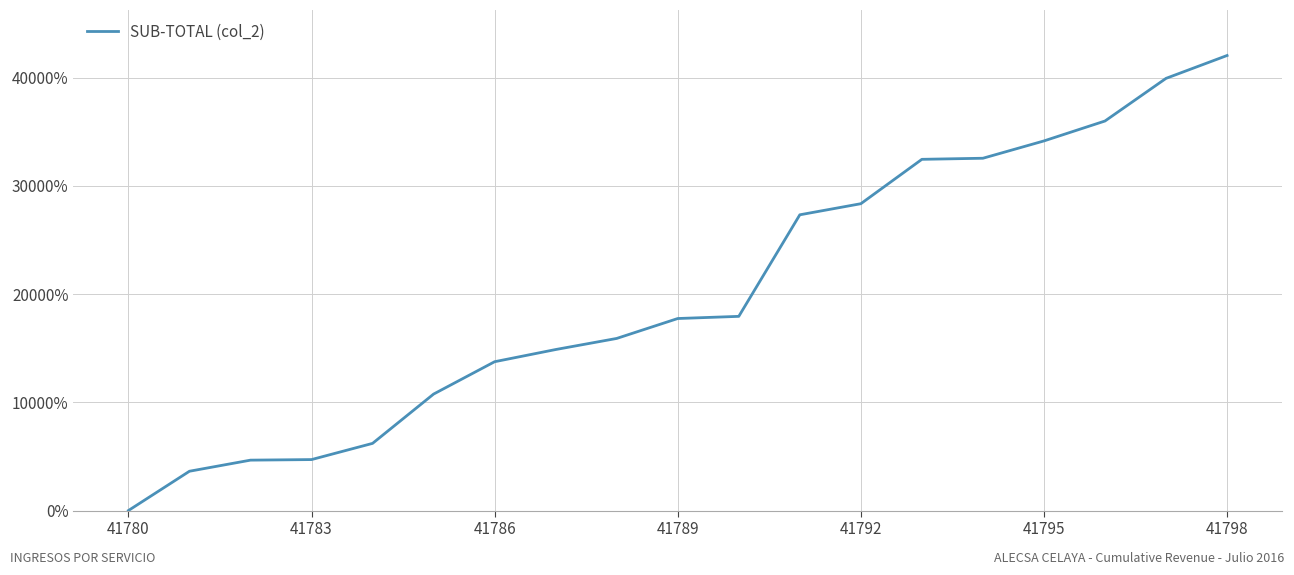

What is the difference between the maximum and second lowest values?

38408.6